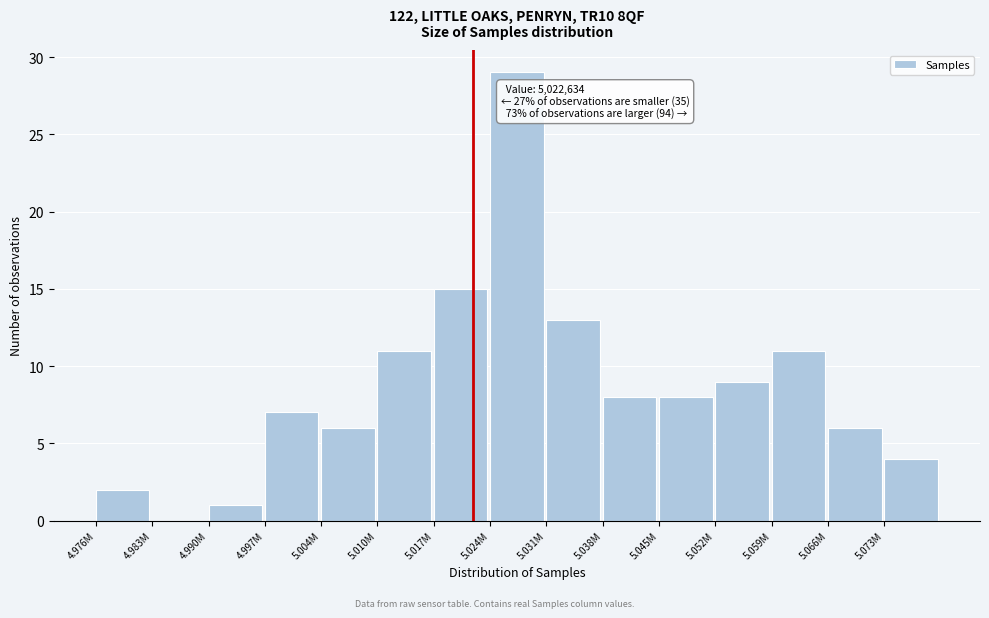

What is the sum of all values?

130